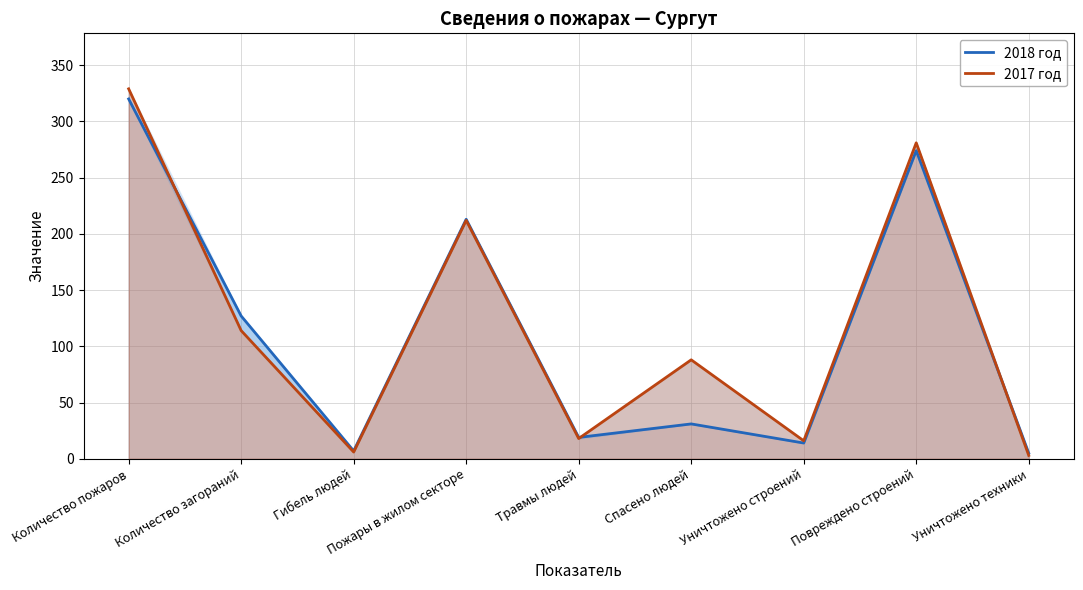

At how many categories does at least one series exceed 229?

2